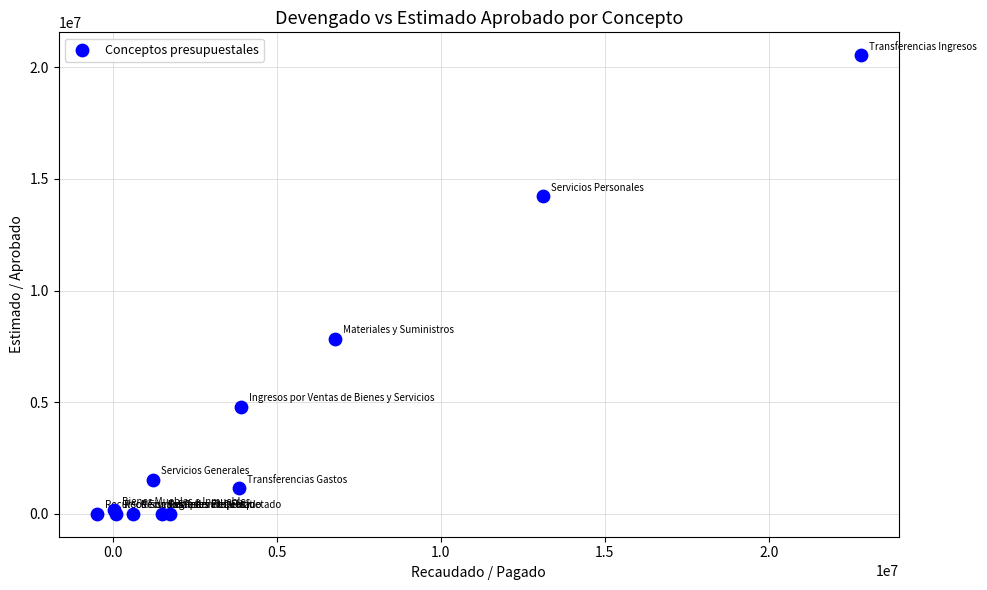

What Y value in the scatter plot is closest to 10268422?

7841741.8